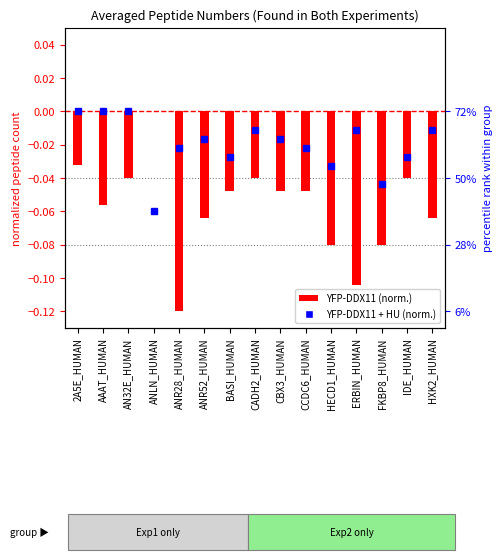

What is the value of the YFP-DDX11 bar at the 5th from the left?

-0.1